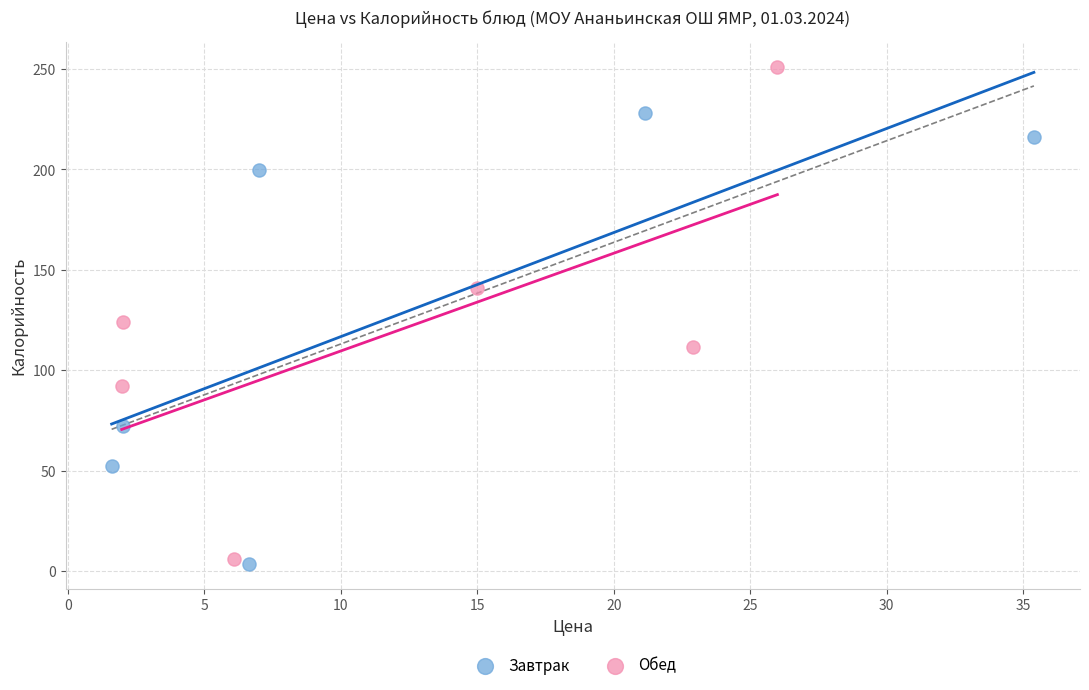

Which series reaches the maximum Y coordinate?

Обед